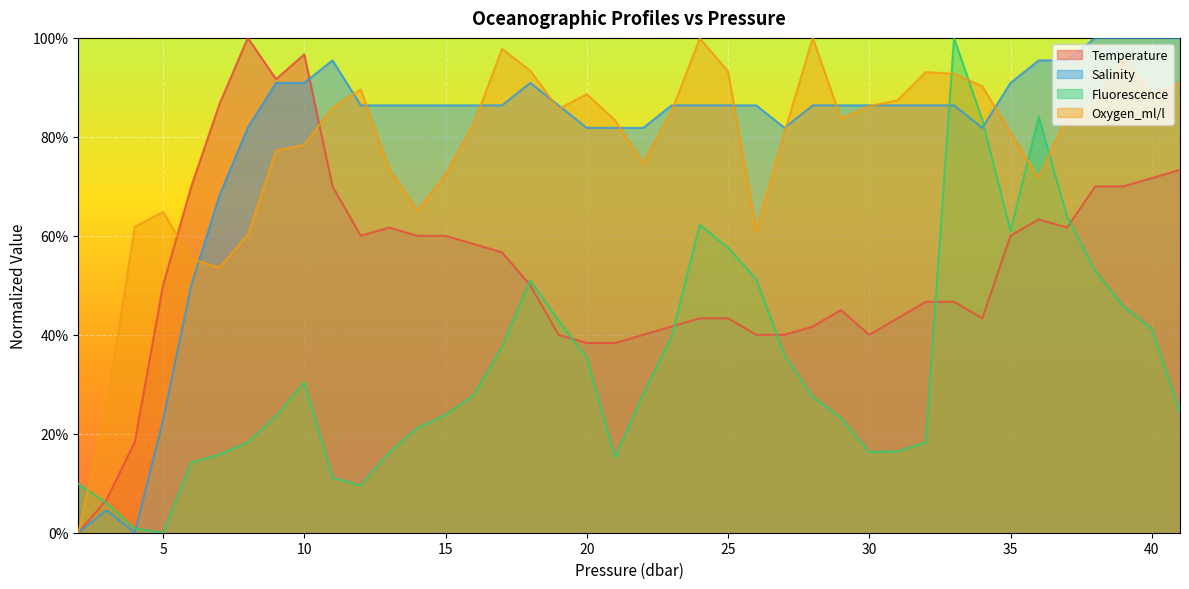

The Salinity series shows 0.0 at 4. True or false?

True